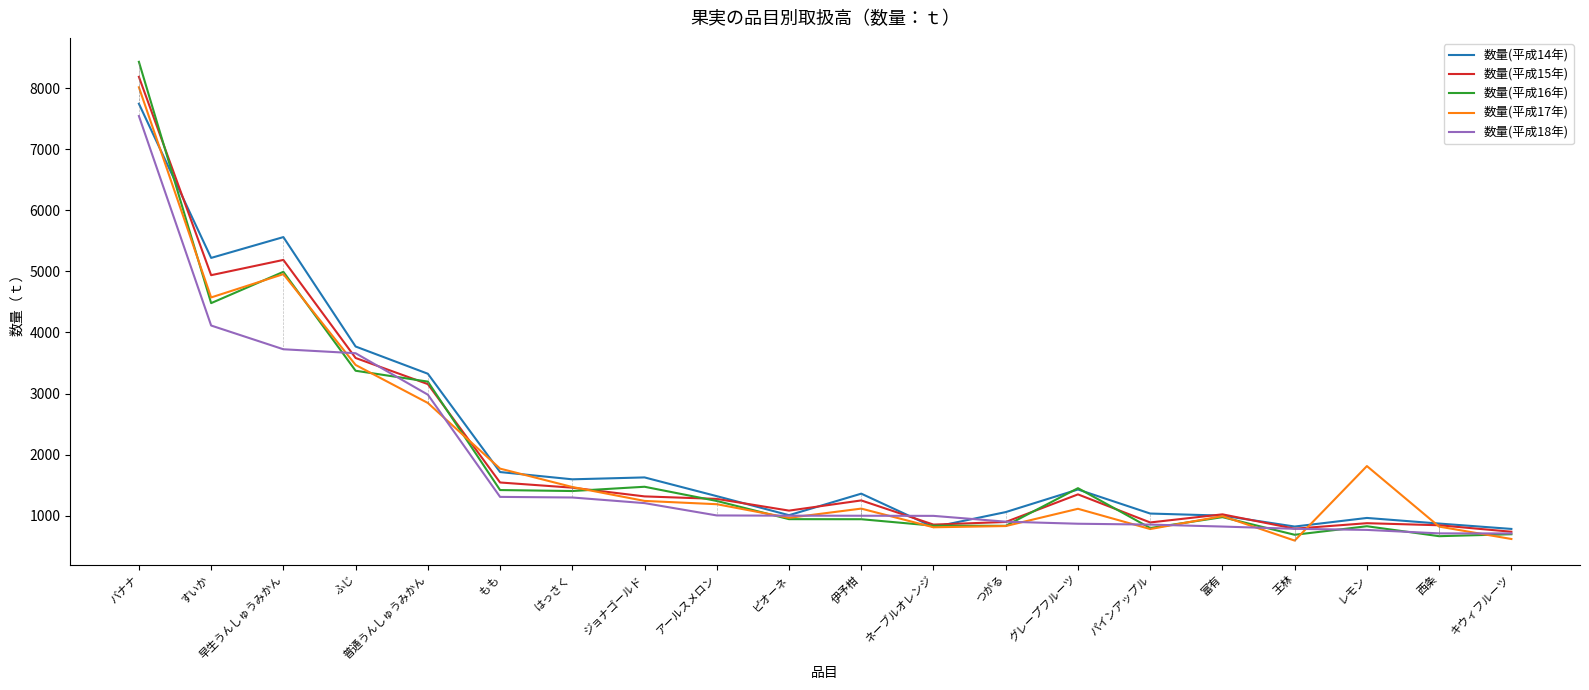

Between 普通うんしゅうみかん and グレープフルーツ, which series saw the biggest shift?

数量(平成18年)